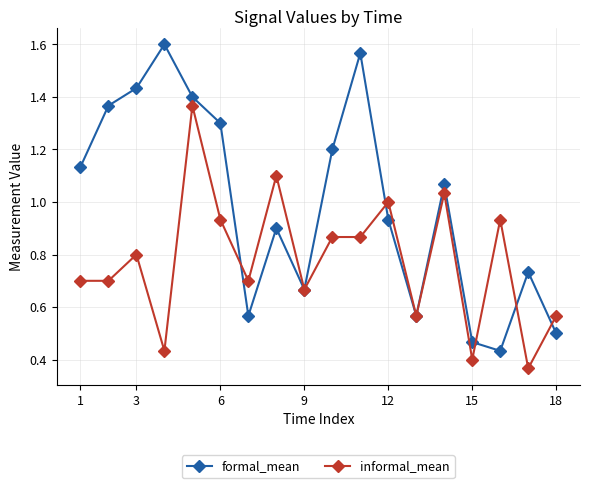

What are all the series names shown in the legend?

formal_mean, informal_mean